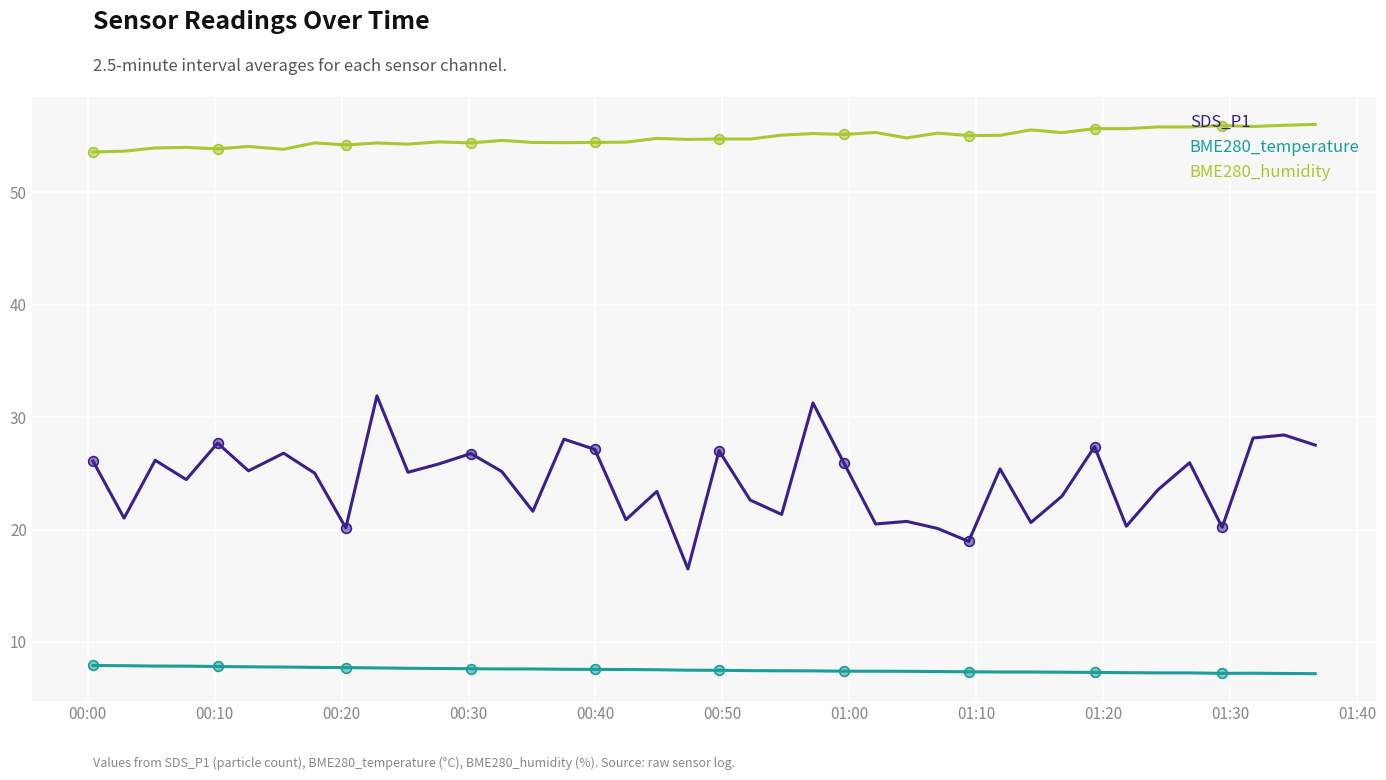

How many interior local peaks does the BME280_temperature series have?

1